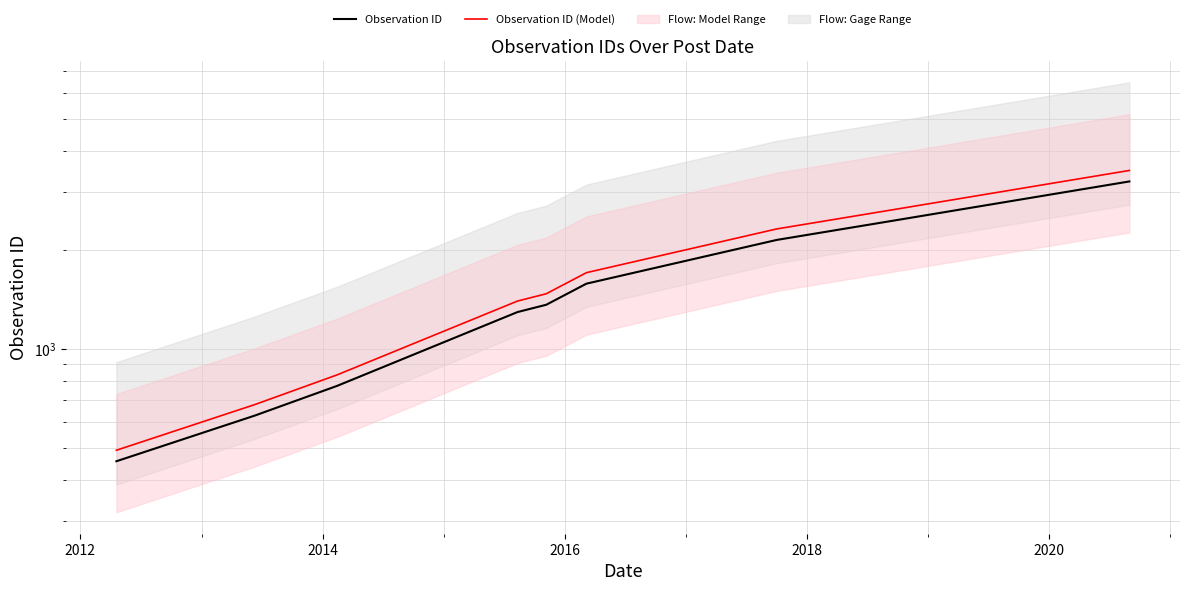

How many data points in Observation ID are less than 1360?

4